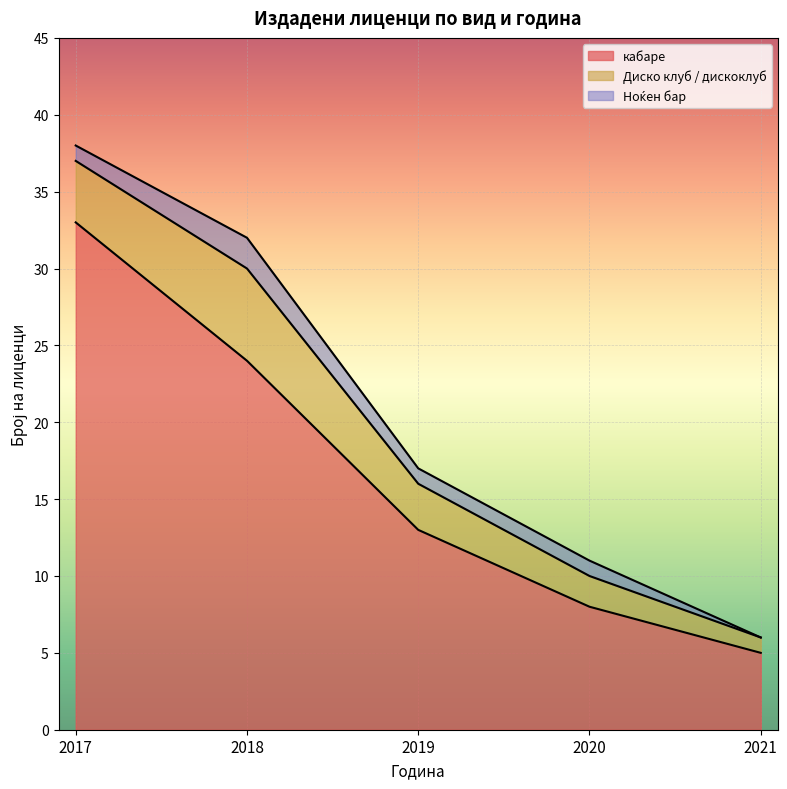

At how many categories does at least one series exceed 31?

1